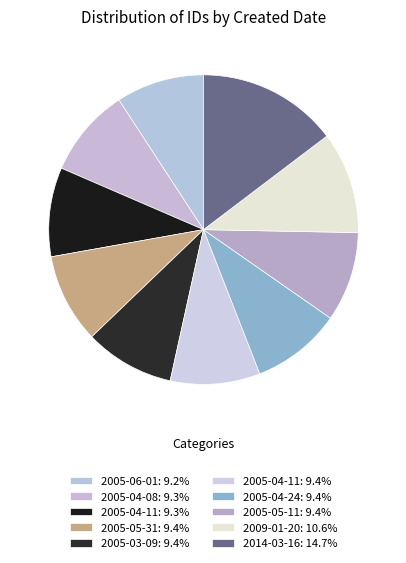

Count the number of slices in the pie.

10